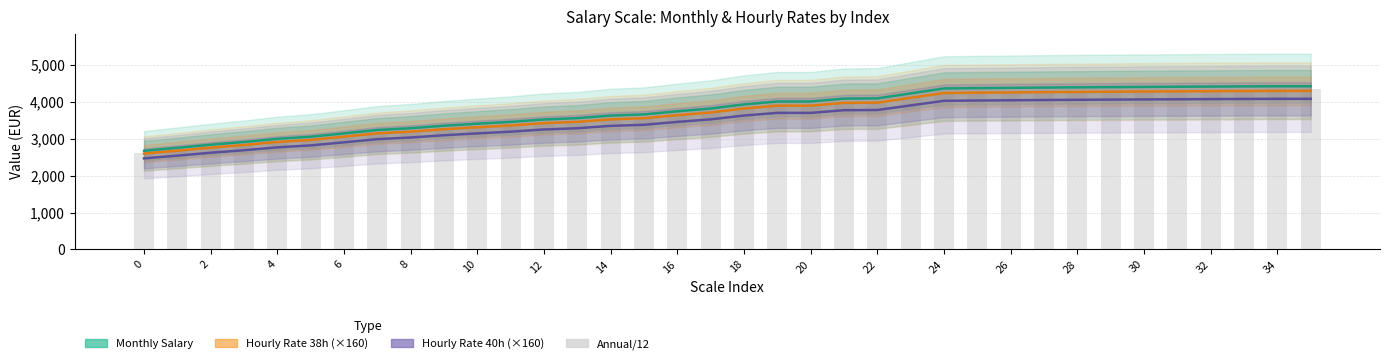

Is the value of Monthly Salary at 12 greater than the value of Hourly Rate 38h (×160) at 35?

No